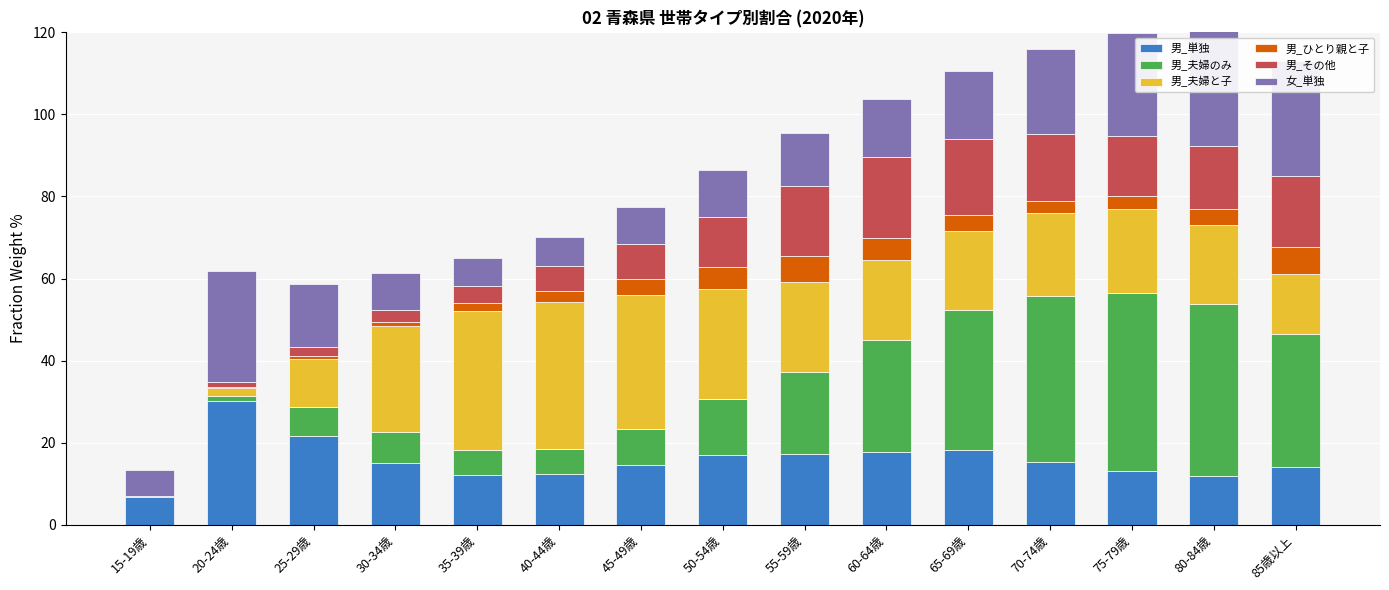

At how many categories does at least one series exceed 22?

12